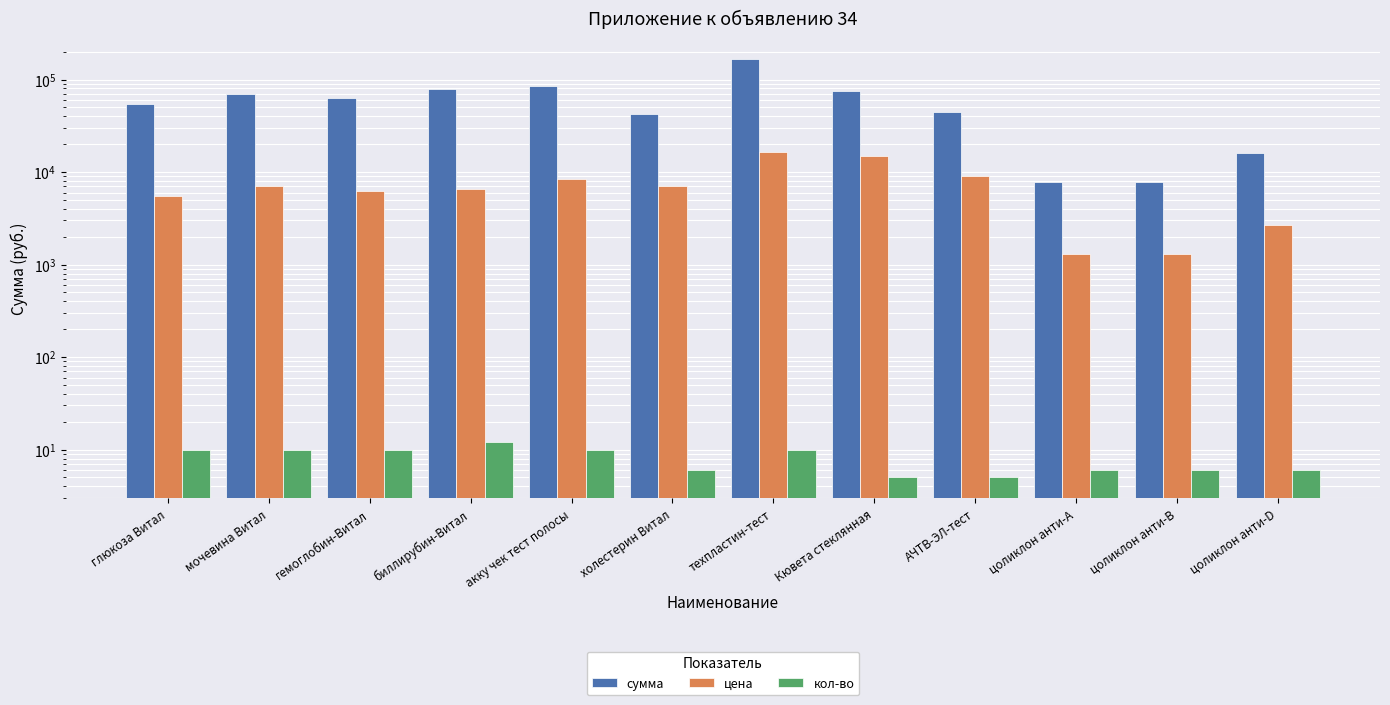

Between АЧТВ-ЭЛ-тест and цоликлон анти-D, which series saw the biggest shift?

сумма